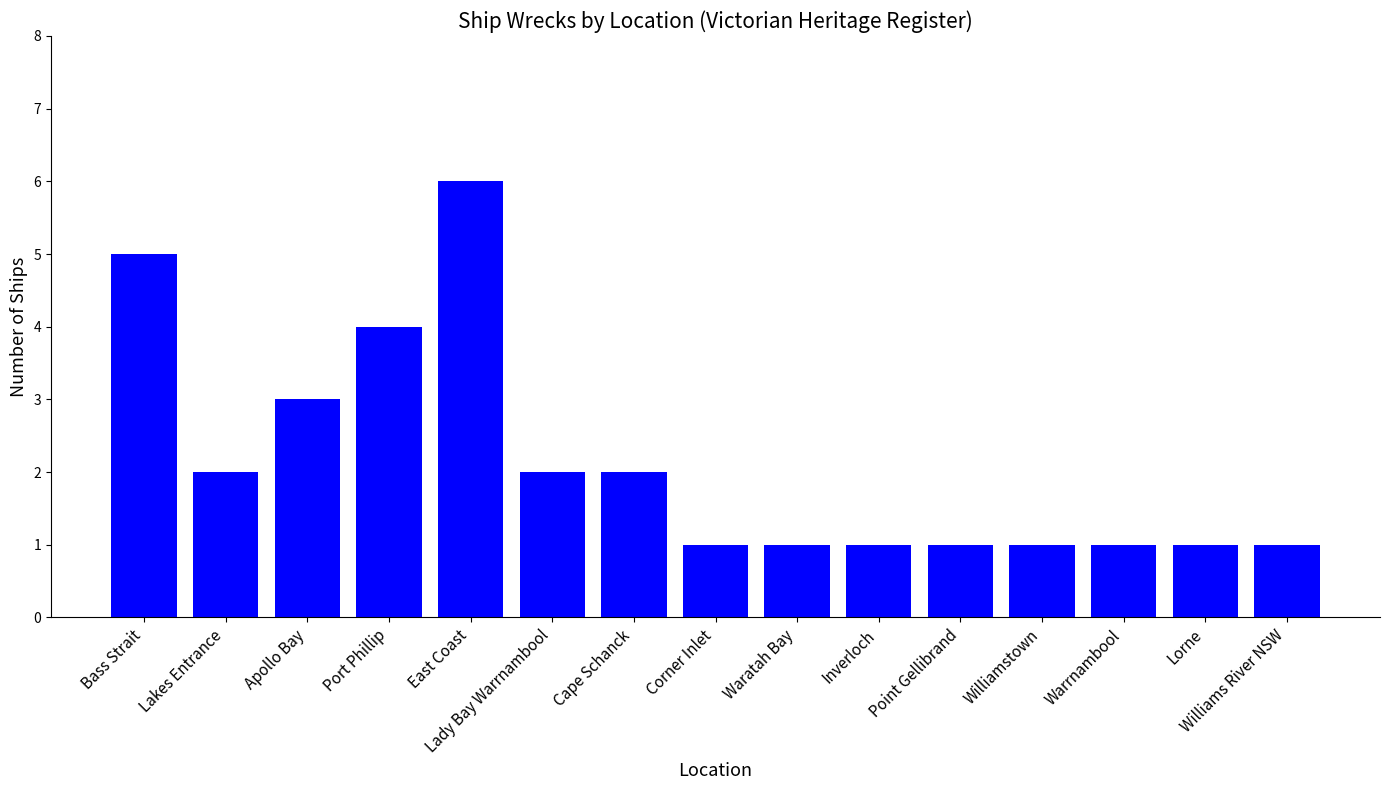

What is the maximum value shown in the chart?

6